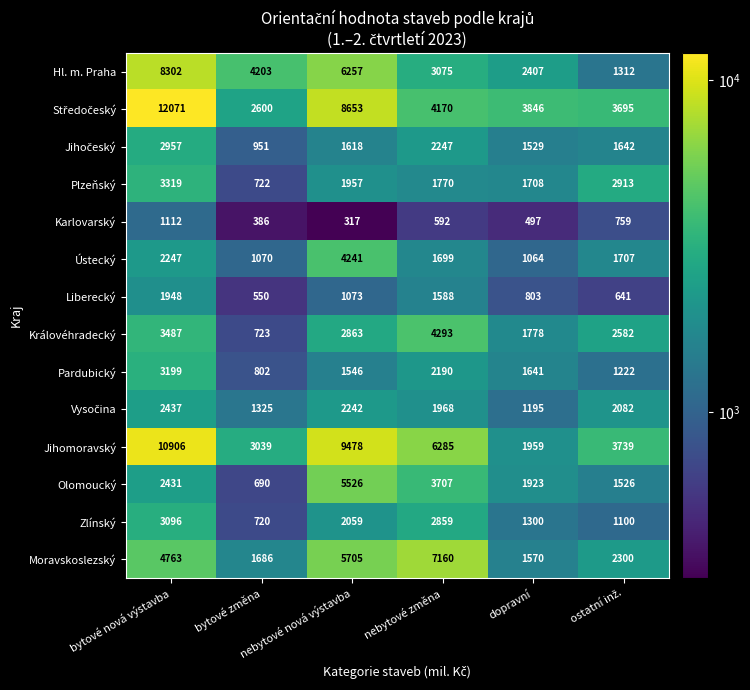

What is the minimum value for Plzeňský?

722